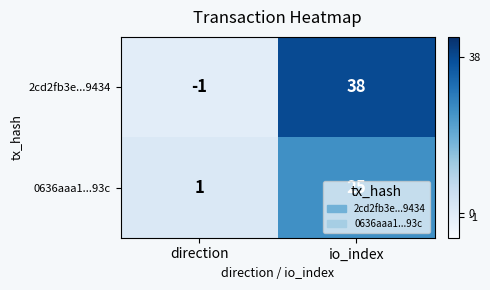

At io_index, list the series in order from smallest to largest.

0636aaa1...93c, 2cd2fb3e...9434